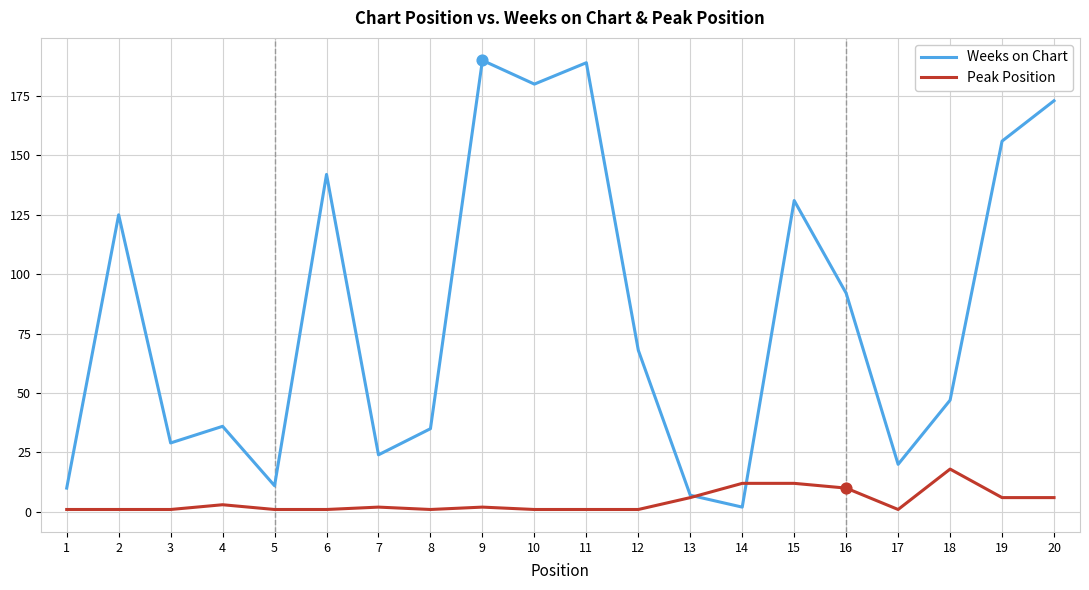

Between 15 and 18, which series saw the biggest shift?

Weeks on Chart